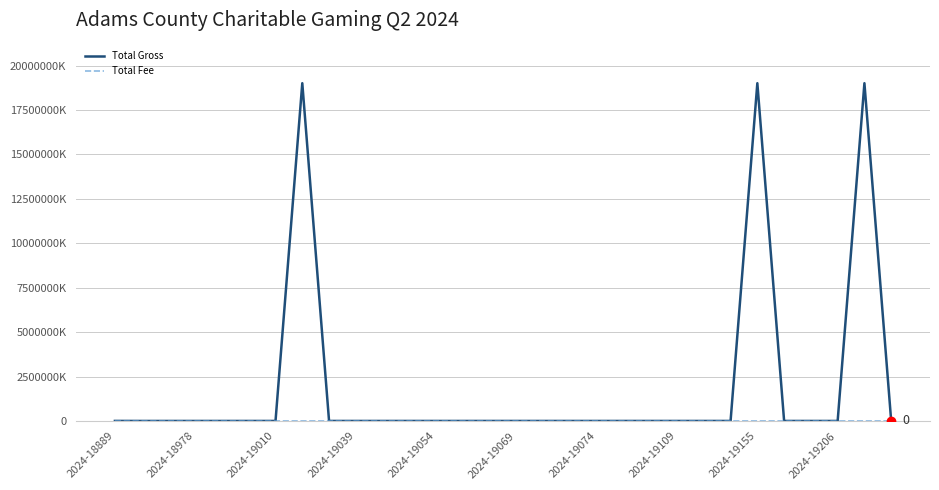

Does the chart display data point markers on the line(s)?

No